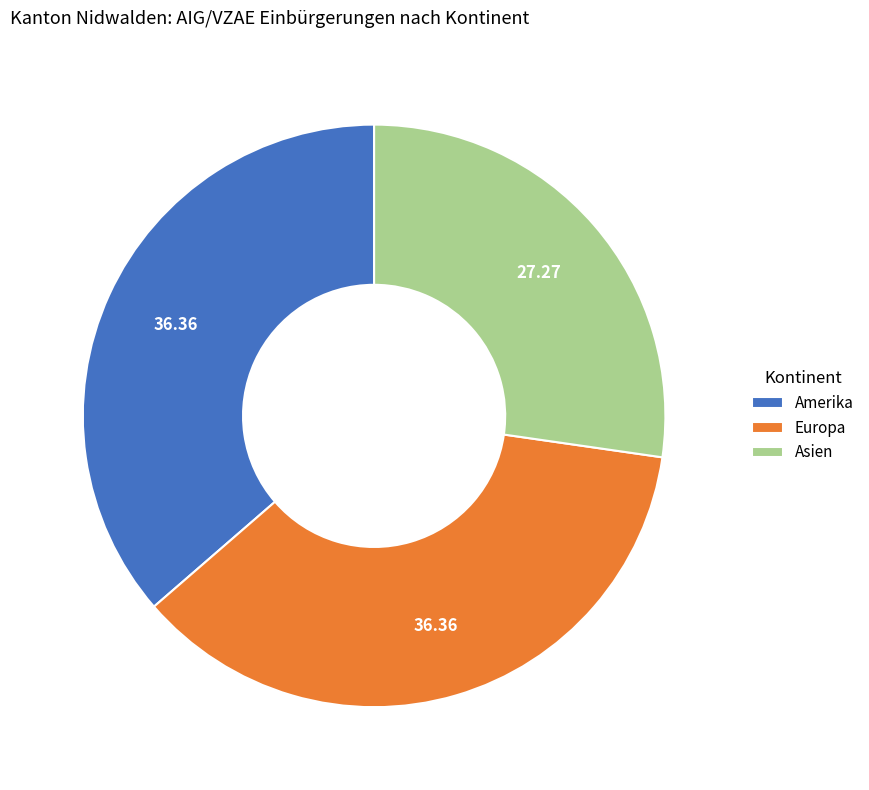

Is the sum of Asien and Amerika greater than half?

Yes